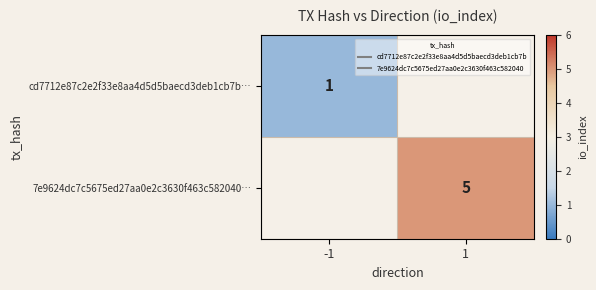

How many categories are shown in the chart?

2